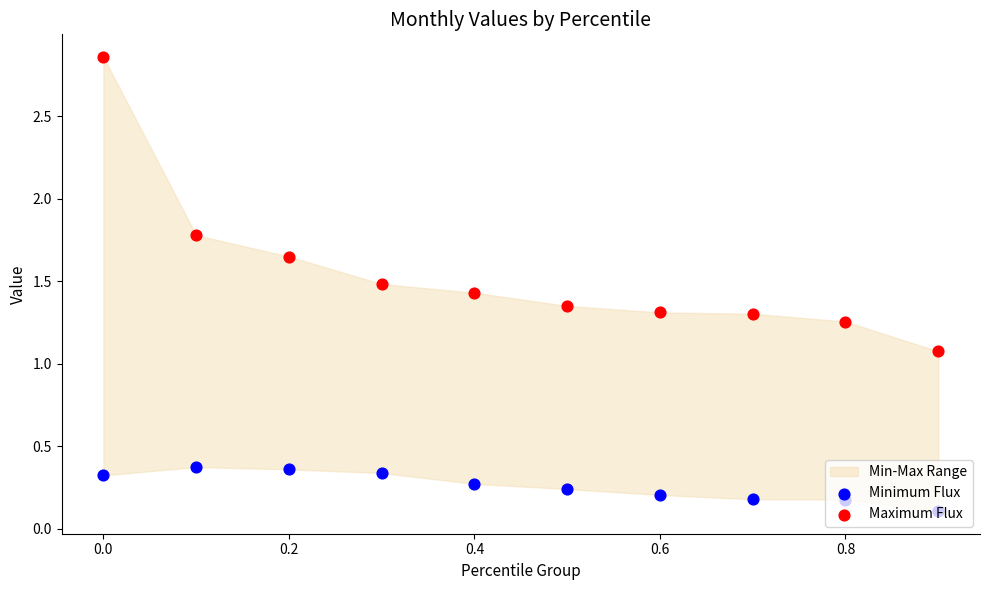

What is the total value across all series at 0.8?

1.4